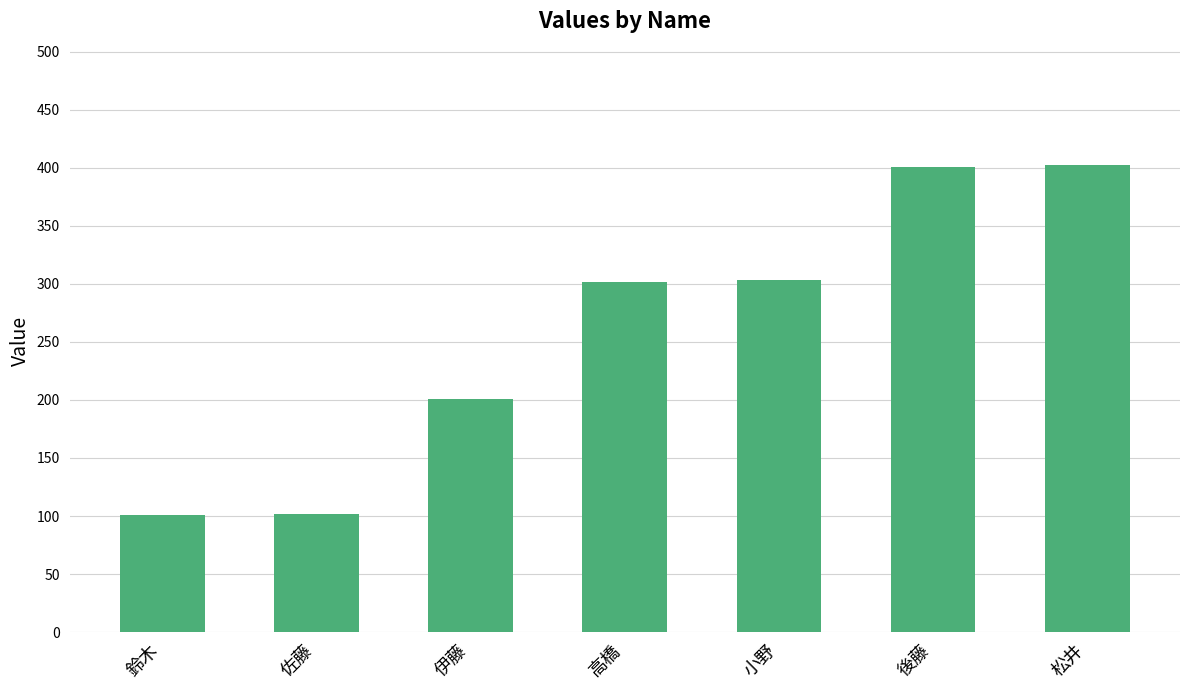

What is the smallest value displayed?

101